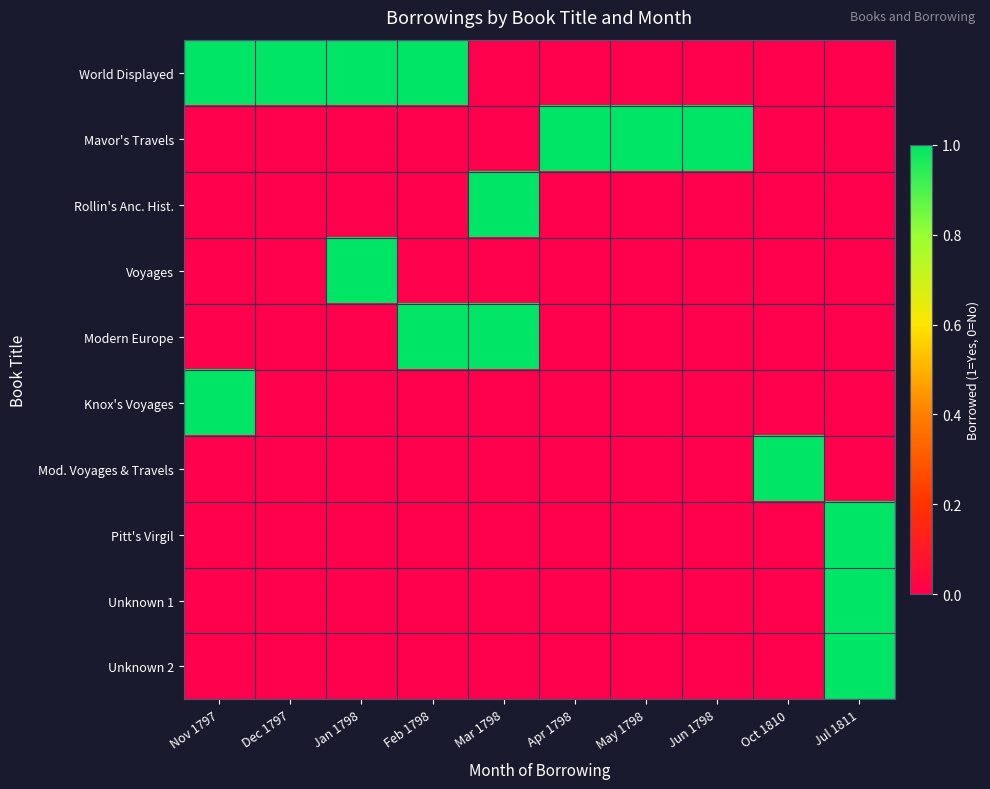

At Apr 1798, list the series in order from largest to smallest.

Mavor's Travels, World Displayed, Rollin's Anc. Hist., Voyages, Modern Europe, Knox's Voyages, Mod. Voyages & Travels, Pitt's Virgil, Unknown 1, Unknown 2